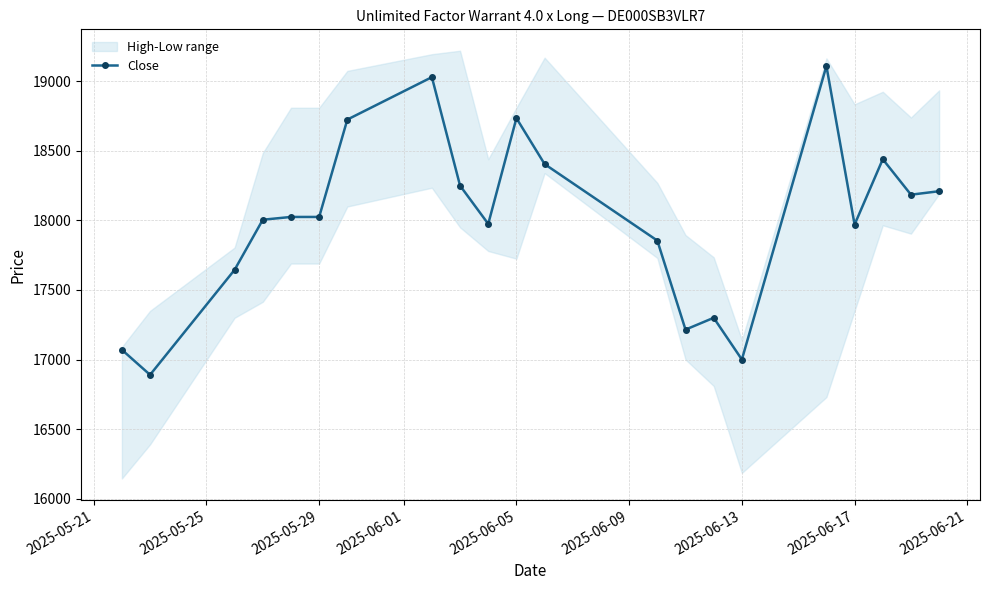

The value of Close at 2025-06-17 is 26104. True or false?

False